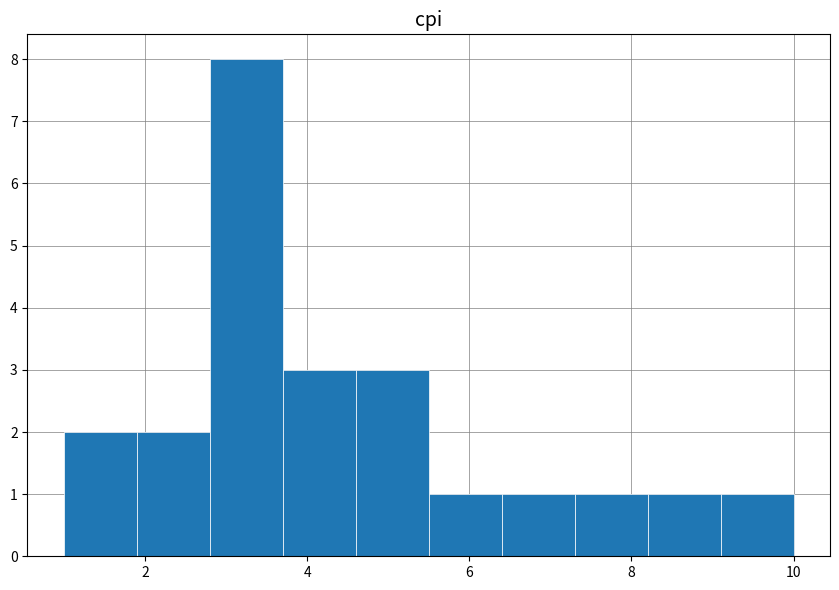

How tall is the bar that spans 1.9 to 2.8 on the x-axis? Neither the bar edges nor the heights are printed on the chart, so give them approximately, as read against the axes.

2